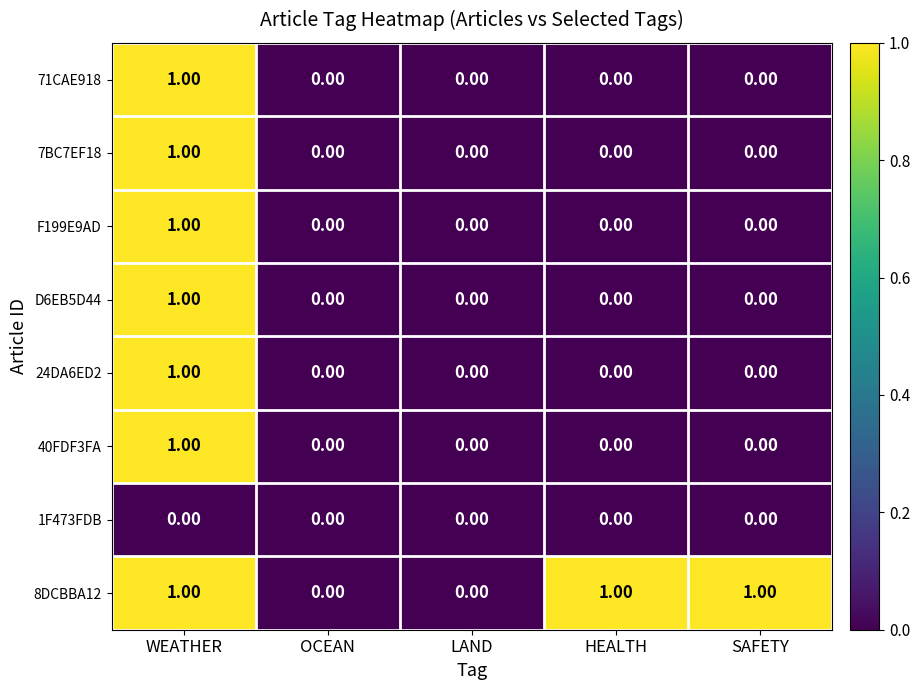

At which category is the sum across all series the highest?

WEATHER